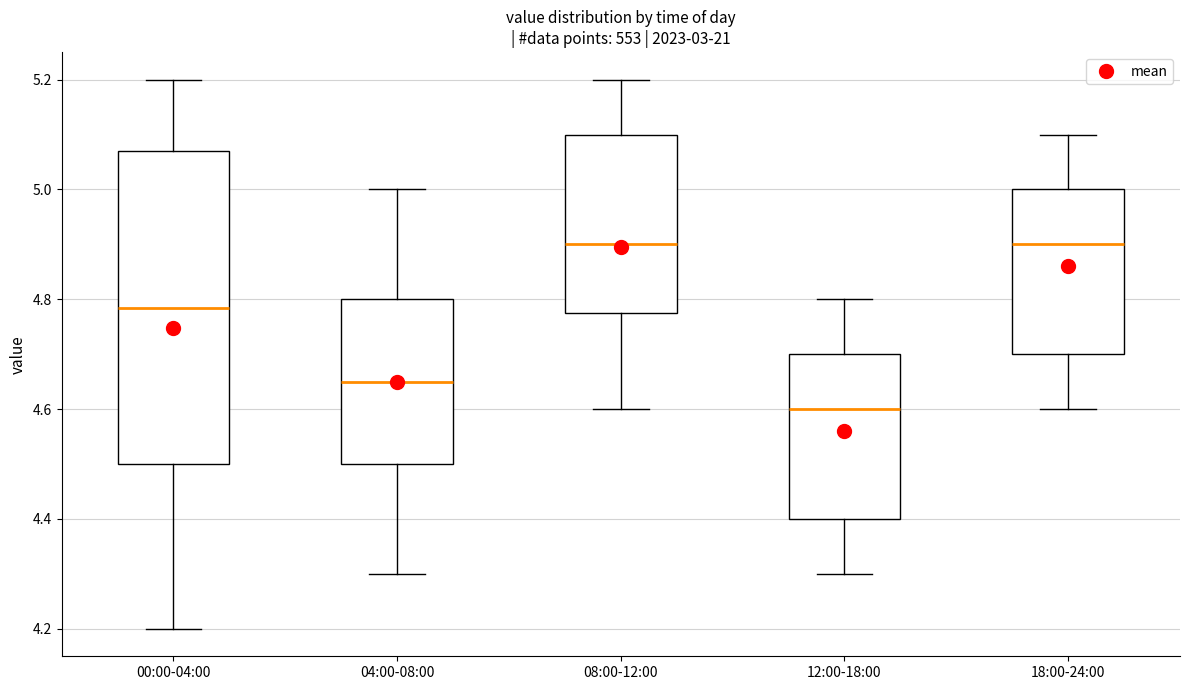

Reading left to right, read every box against the y-axis: the position of its median line, the range the box covers, and the ends of its whiskers. The values are not printed on the chart, so give them approximately, as read against the axis.

00:00-04:00: median 4.78, box 4.50 to 5.08, whiskers 4.20 to 5.20
04:00-08:00: median 4.66, box 4.50 to 4.80, whiskers 4.30 to 5.00
08:00-12:00: median 4.90, box 4.78 to 5.10, whiskers 4.60 to 5.20
12:00-18:00: median 4.60, box 4.40 to 4.70, whiskers 4.30 to 4.80
18:00-24:00: median 4.90, box 4.70 to 5.00, whiskers 4.60 to 5.10